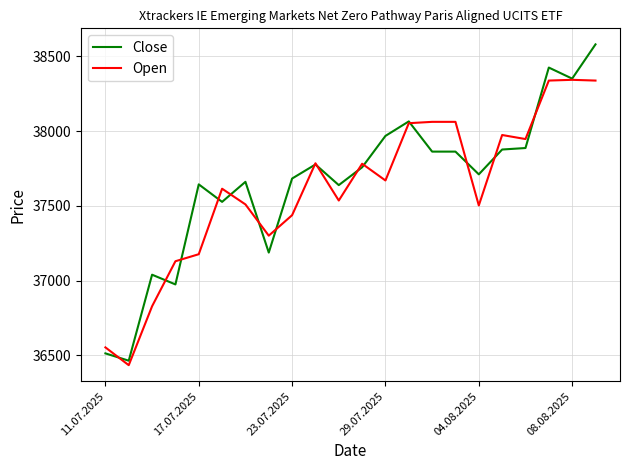

What is the lowest value of the Open series?

36435